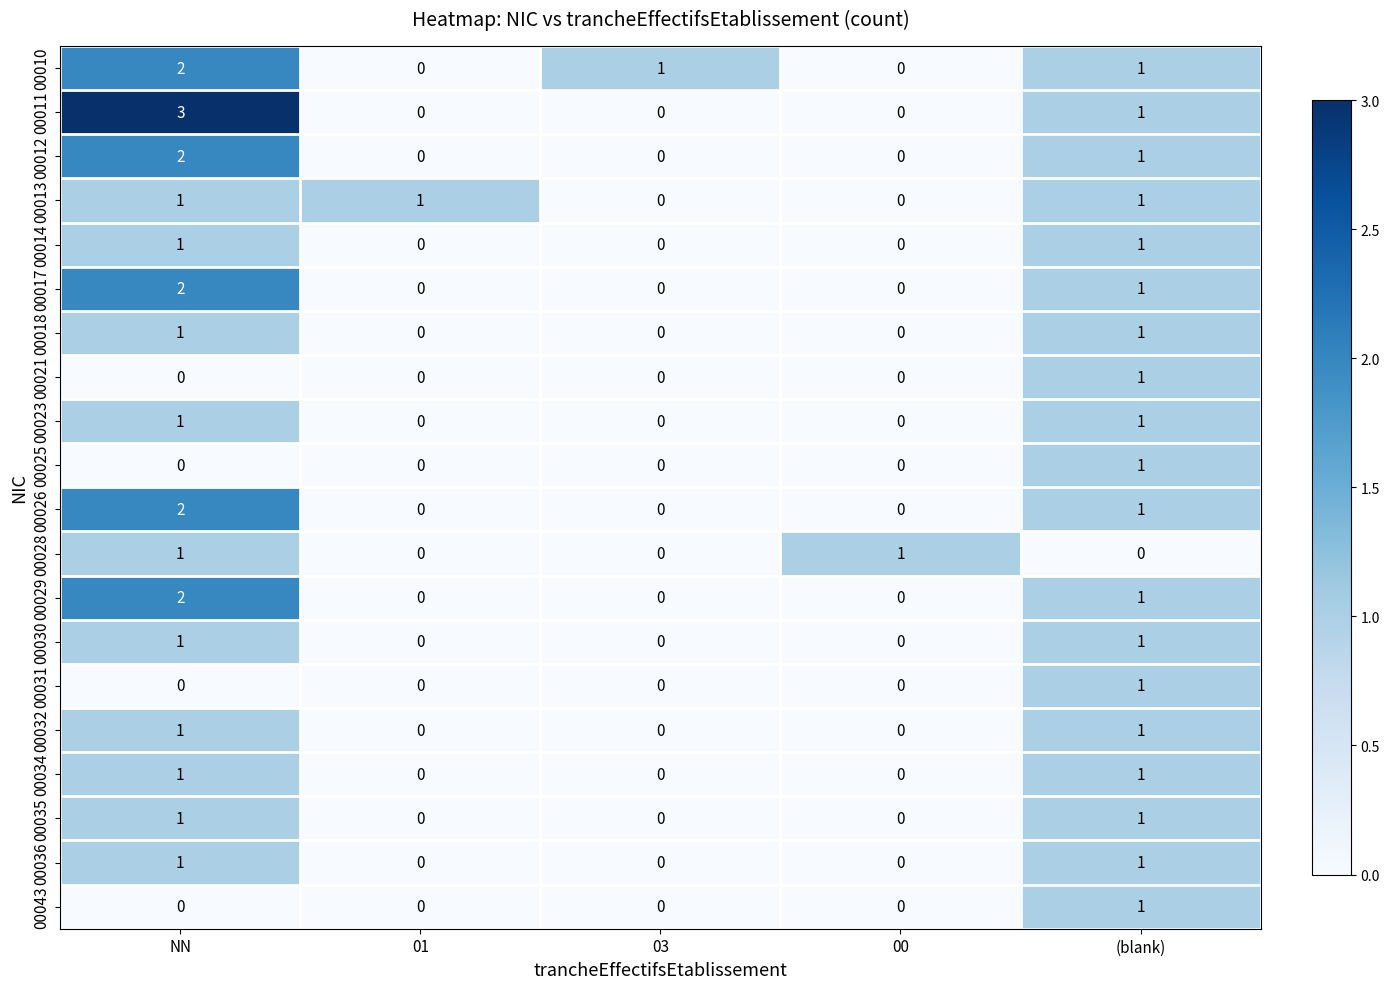

Which category has the highest value in the 00025 series?

(blank)